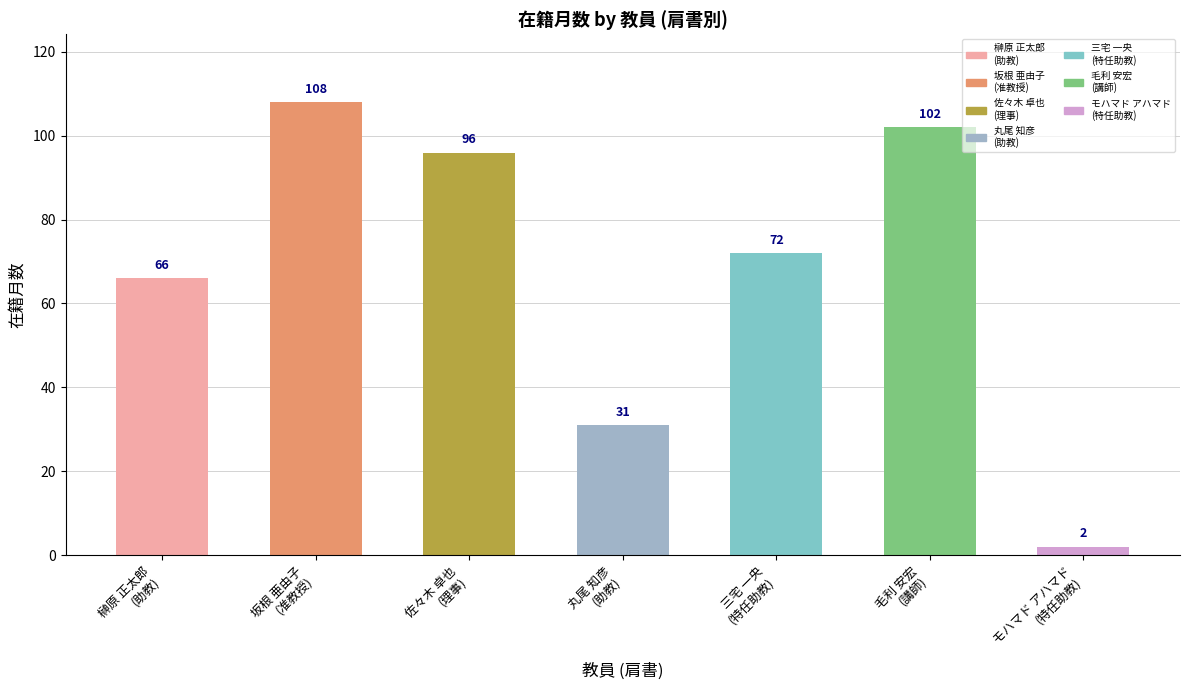

What position from the right is 三宅 一央
(特任助教)?

3